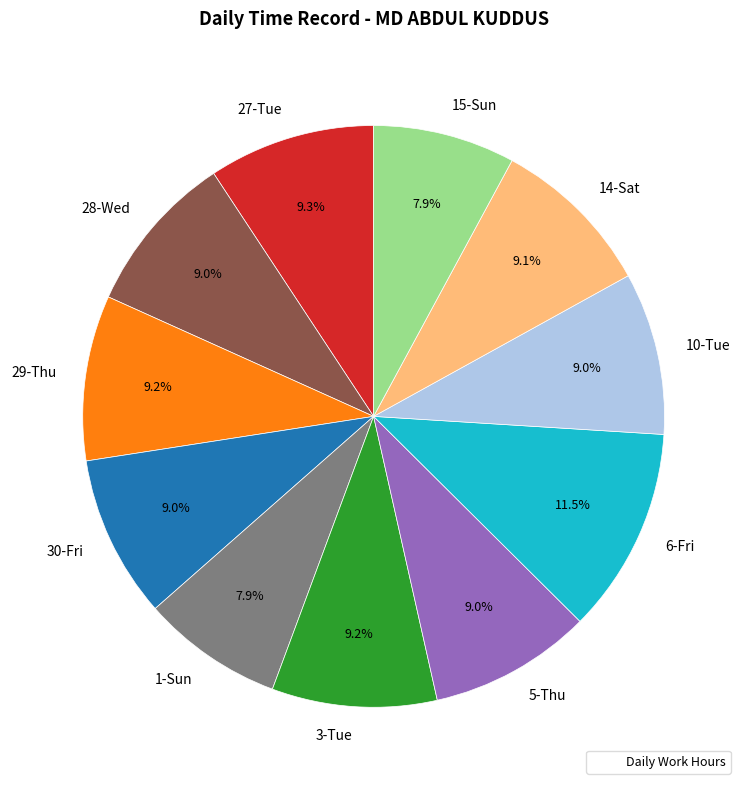

To the nearest percent, what portion does 15-Sun represent?

8%